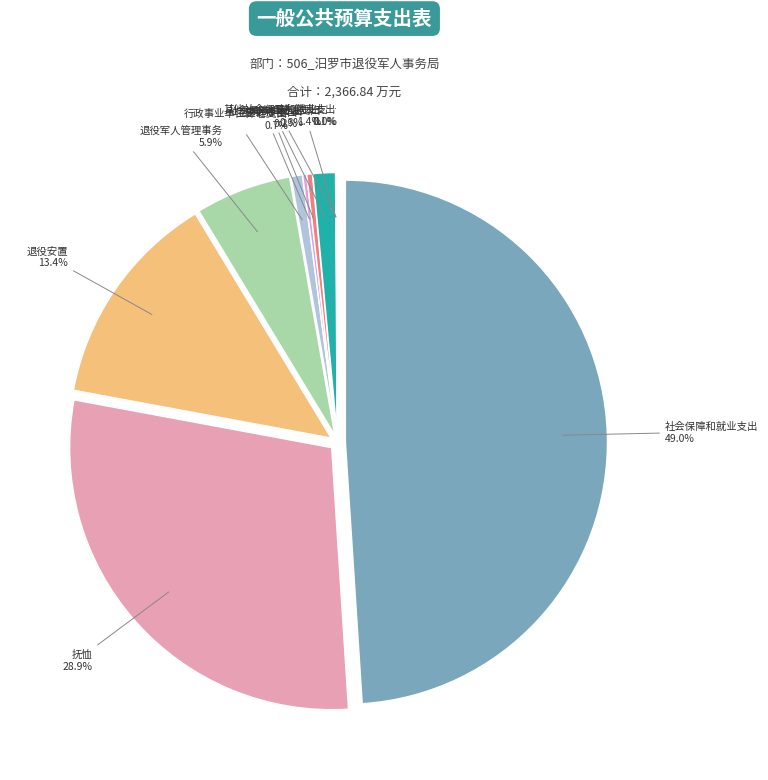

Rank the categories by value from lowest to highest.

其他社会保障和就业支出(506001), 卫生健康支出(506003), 卫生健康支出(506001), 住房保障支出, 行政事业单位养老支出(506001), 社会保障和就业支出(506003), 退役军人管理事务, 退役安置, 抚恤, 社会保障和就业支出(506001)